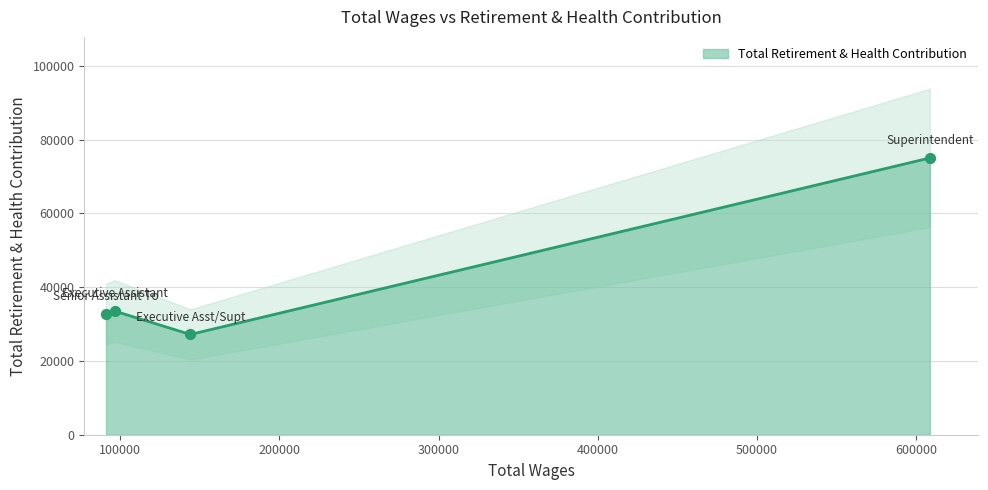

What is the ratio of the value at Superintendent to the value at Executive Assistant?

2.2